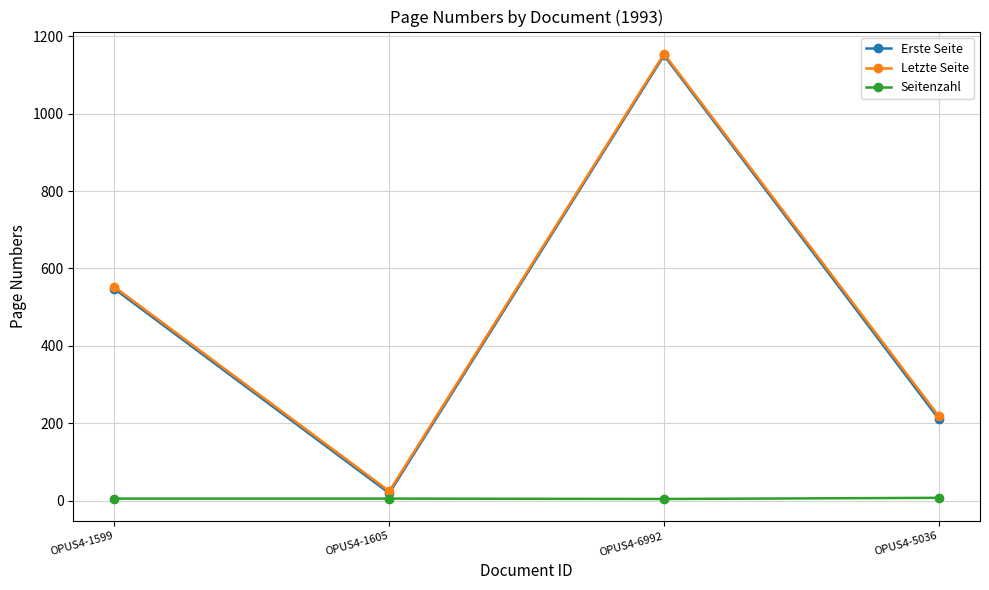

What is the minimum value shown in the chart?

4